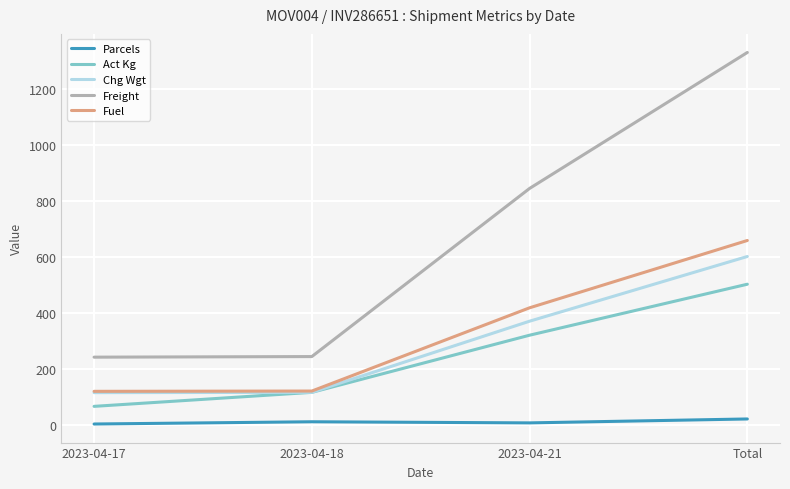

Which category has the highest value across all series?

Total